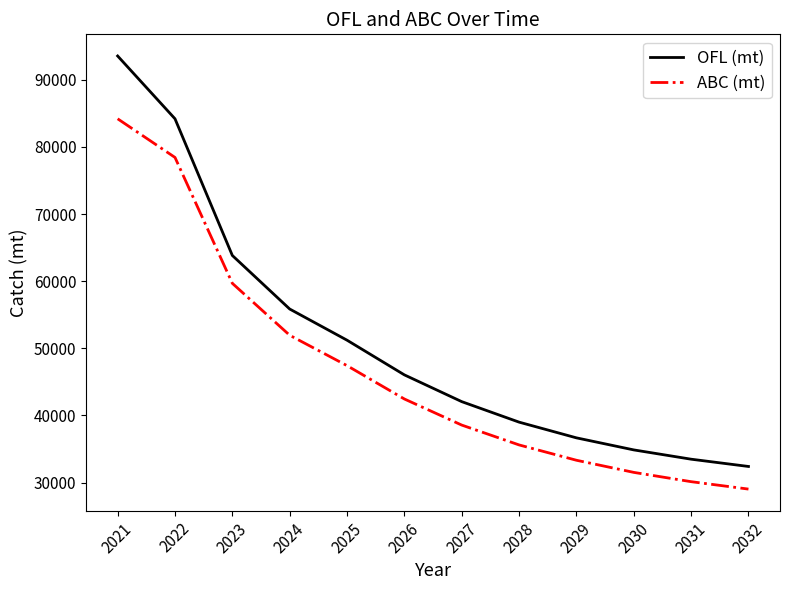

Reading right to left, extract all data points from this chart.

OFL (mt): 32406.8	33490.0	34873.3	36669.5	39009.7	42063.8	46049.2	51214.2	55859.0	63834.0	84192.3	93547.0
ABC (mt): 29036.5	30141.0	31525.5	33332.6	35615.9	38572.5	42457.4	47424.3	51948.9	59684.8	78435.8	84192.3